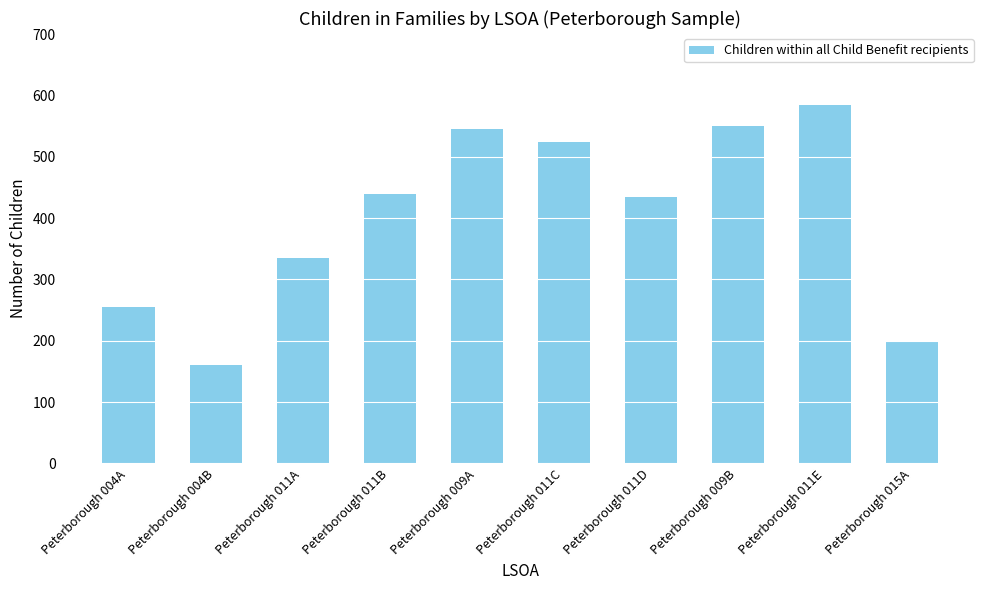

Where is the data nearest to the value 372?

Peterborough 011A